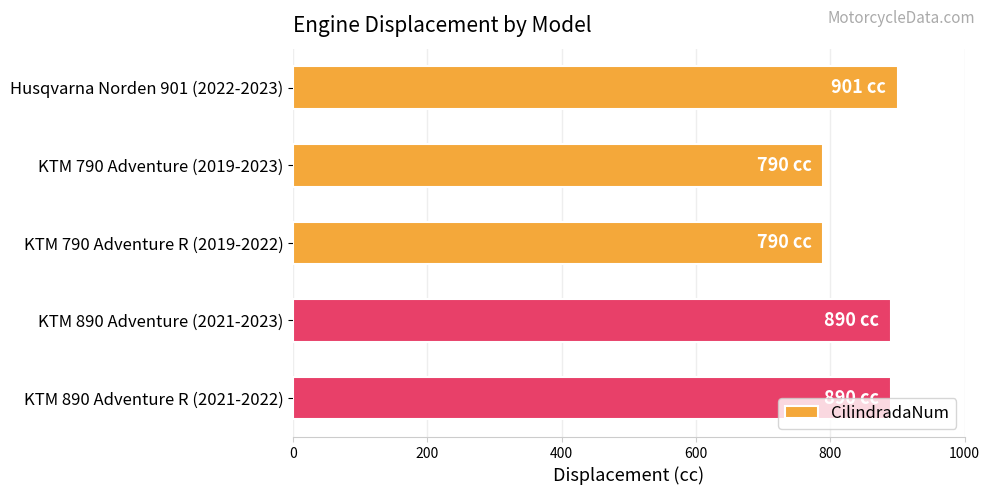

What is the difference between the maximum and minimum values?

111